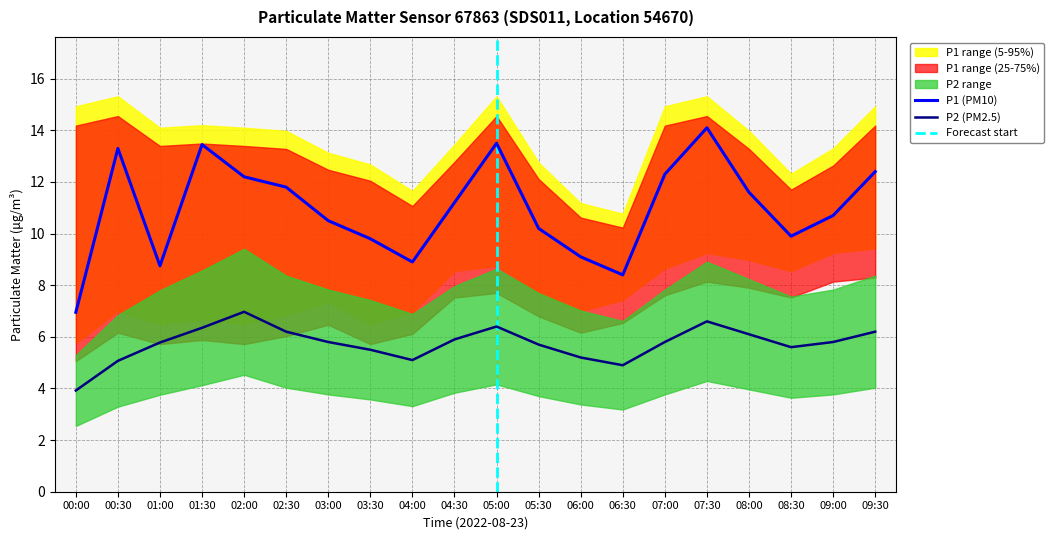

Which series has the widest spread of values?

P1